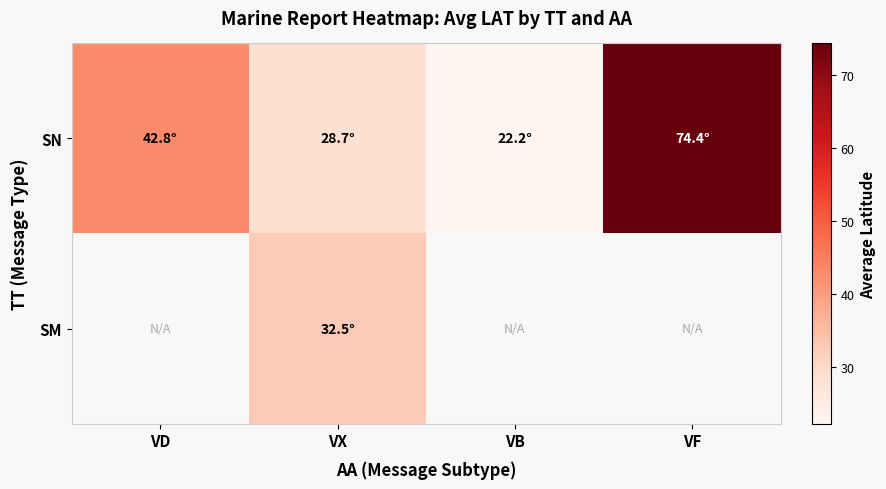

List the series in order of their peak value, lowest first.

SN, SM